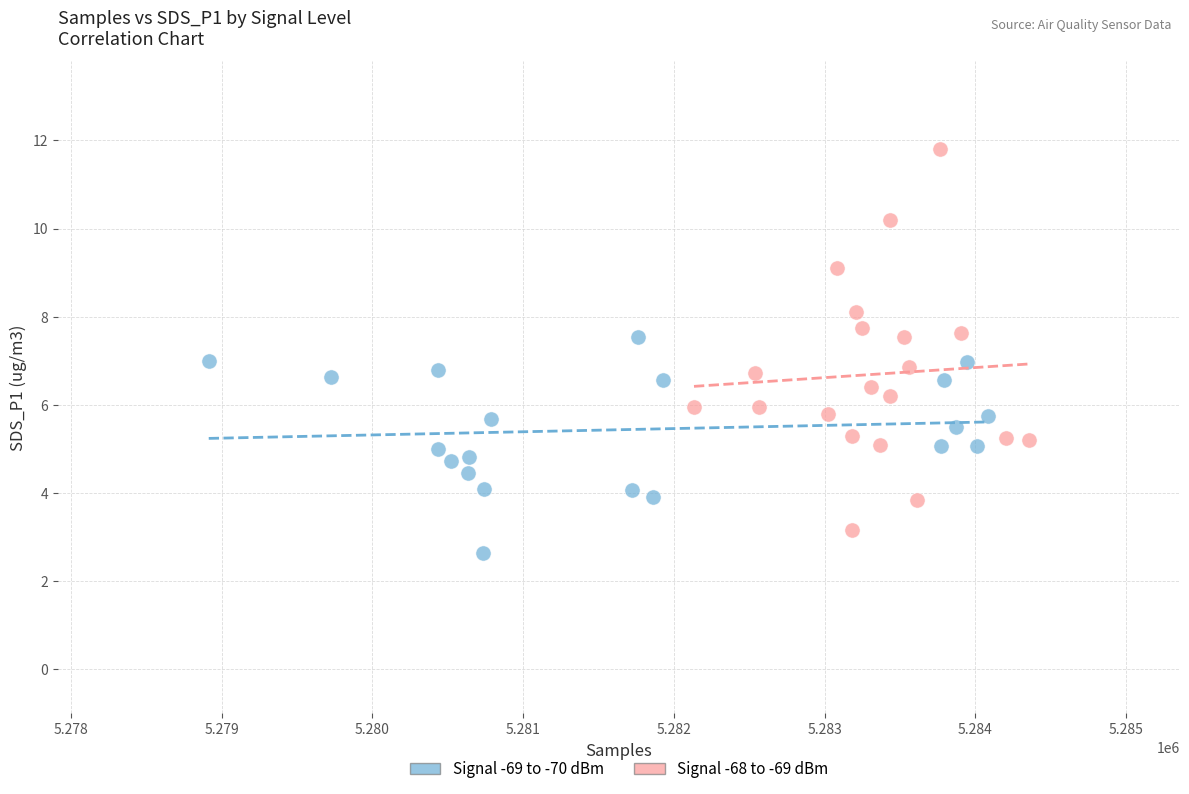

What are all the series names shown in the legend?

Signal -69 to -70 dBm, Signal -68 to -69 dBm